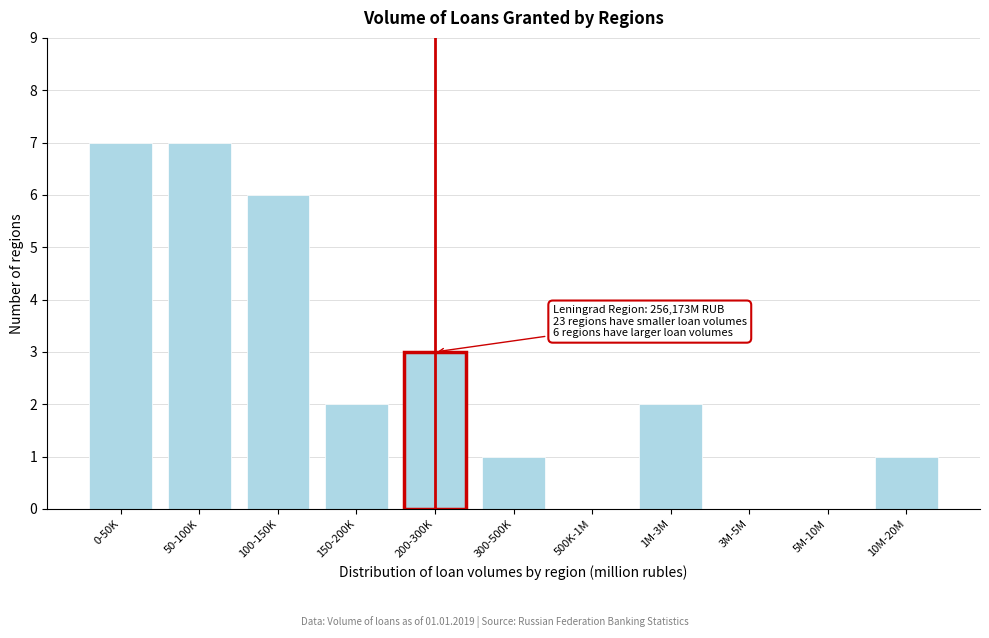

Reading left to right, list all the values displayed in this chart.

0-50K=7	50-100K=7	100-150K=6	150-200K=2	200-300K=3	300-500K=1	500K-1M=0	1M-3M=2	3M-5M=0	5M-10M=0	10M-20M=1